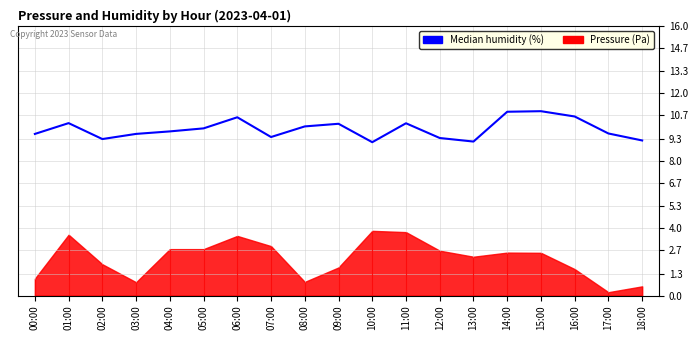

What is the value of the 19th point from the left?

9.2